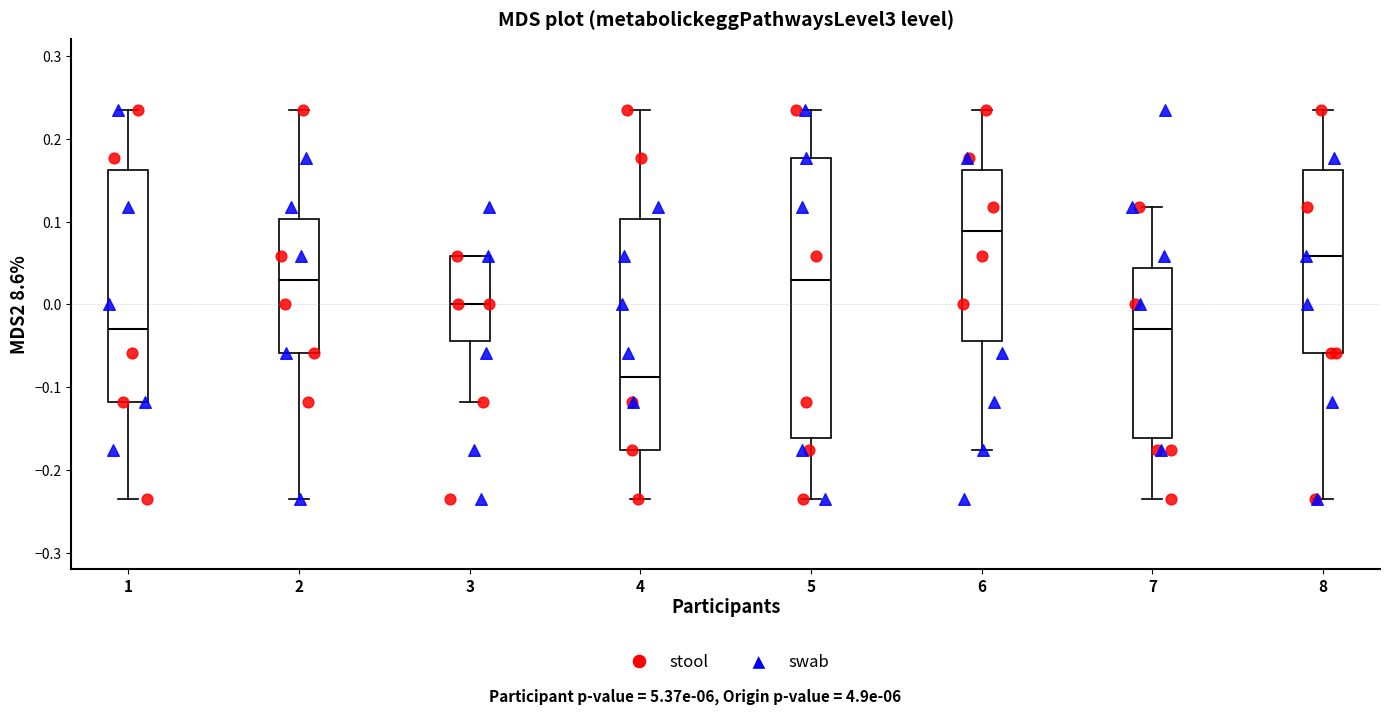

Where does the median line of the box at x = 5 sit on the y-axis? The values are not printed on the chart, so give them approximately, as read against the axis.

0.03